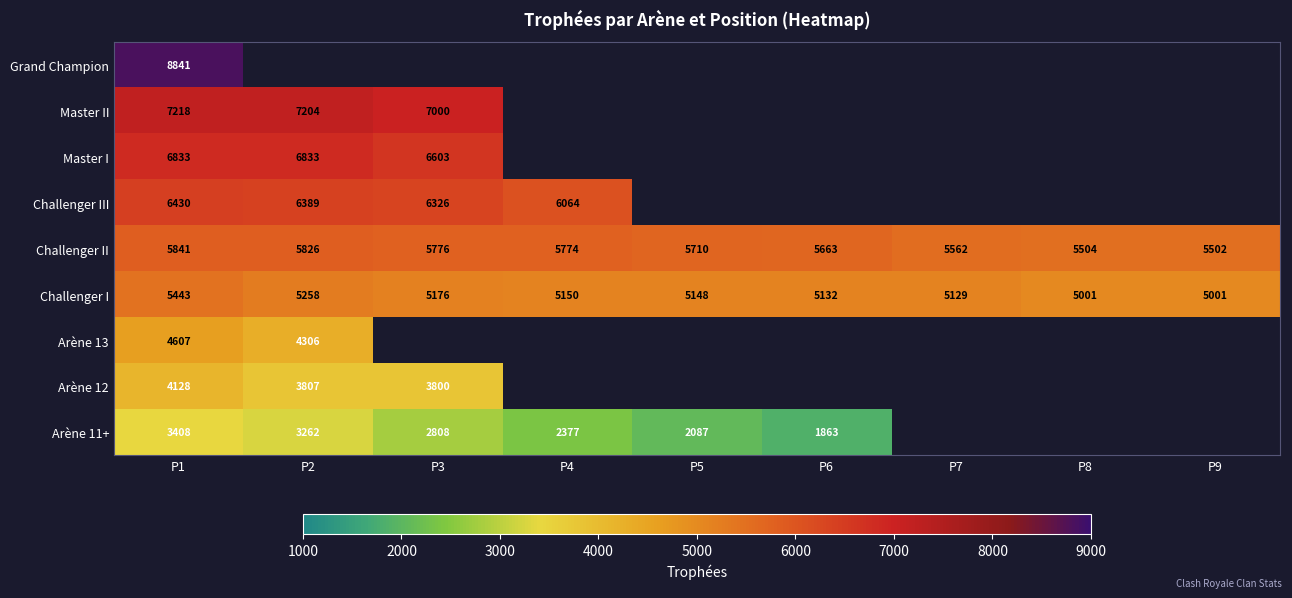

Which has a higher value, P7 or P1?

P1